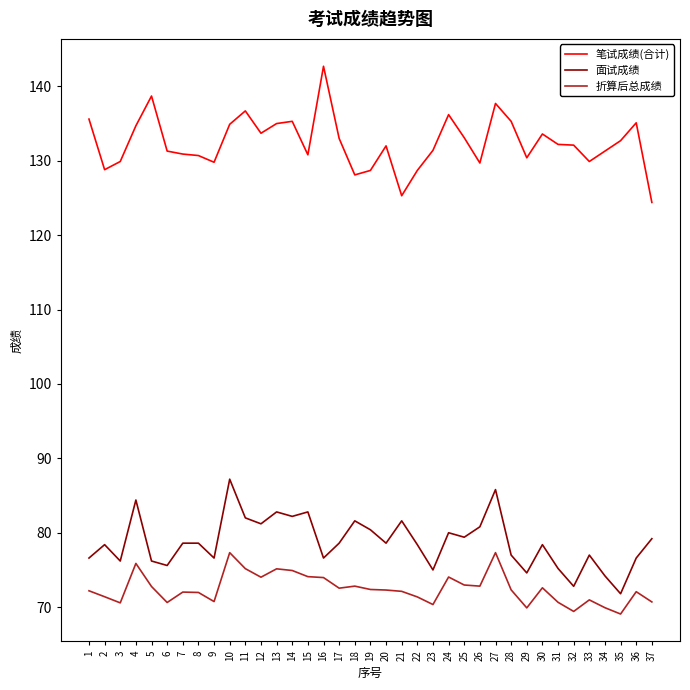

True or false: 折算后总成绩 and 面试成绩 cross at least once.

False